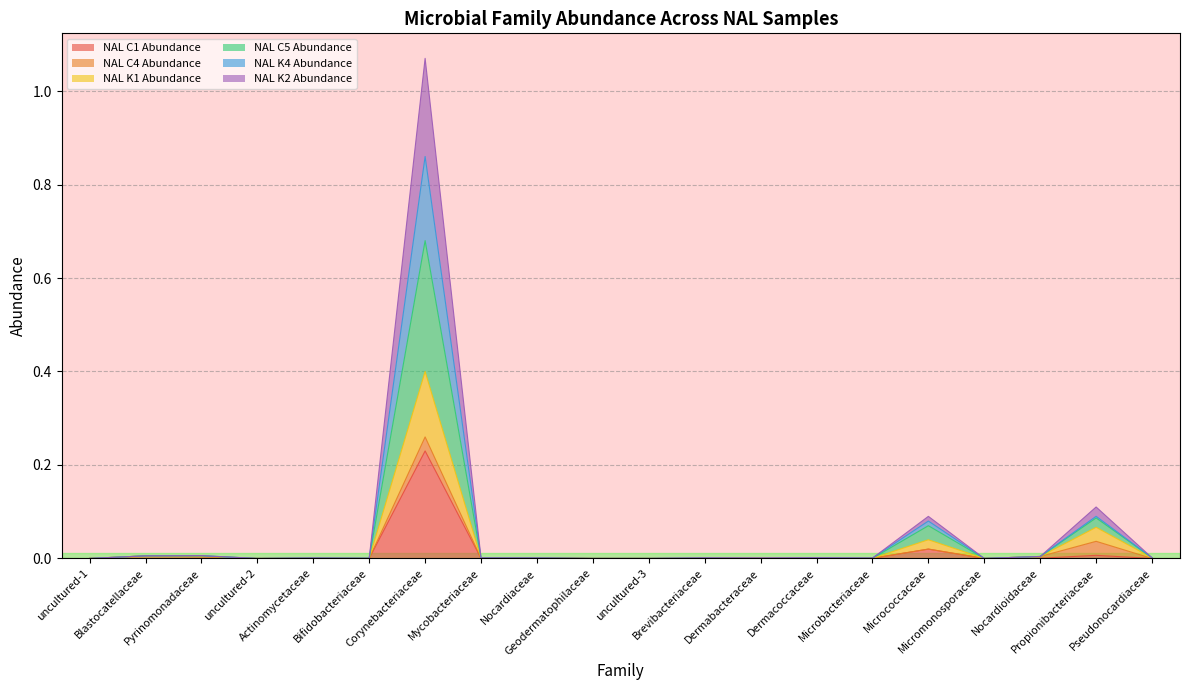

Is the value of NAL K2 Abundance at Corynebacteriaceae greater than the value of NAL K1 Abundance at uncultured-3?

Yes